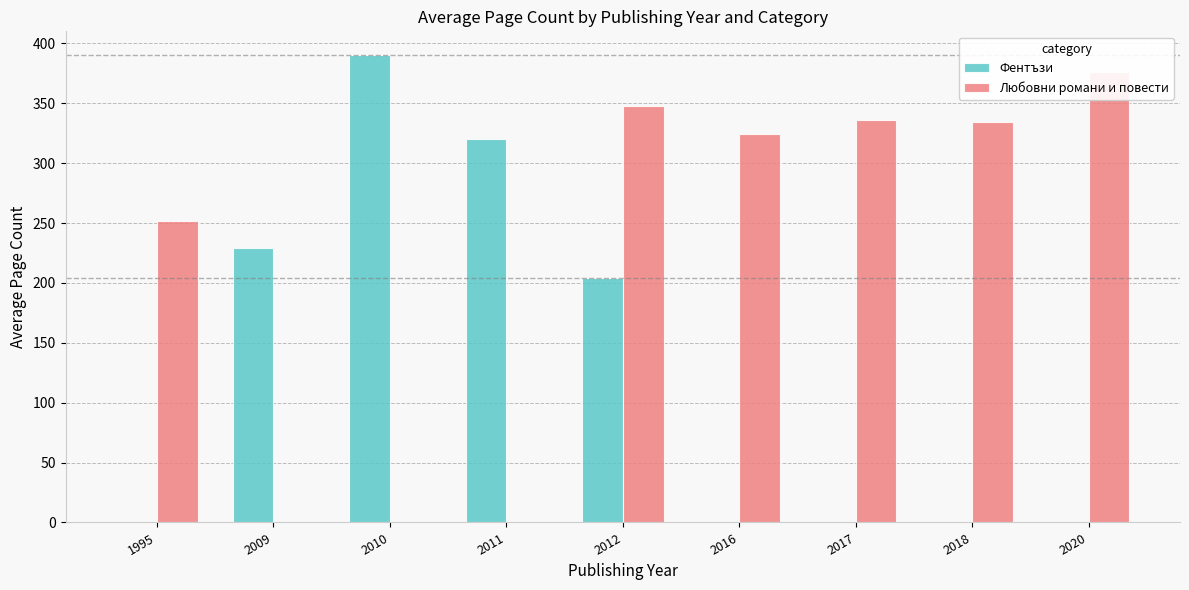

At which category is the sum across all series the highest?

2012